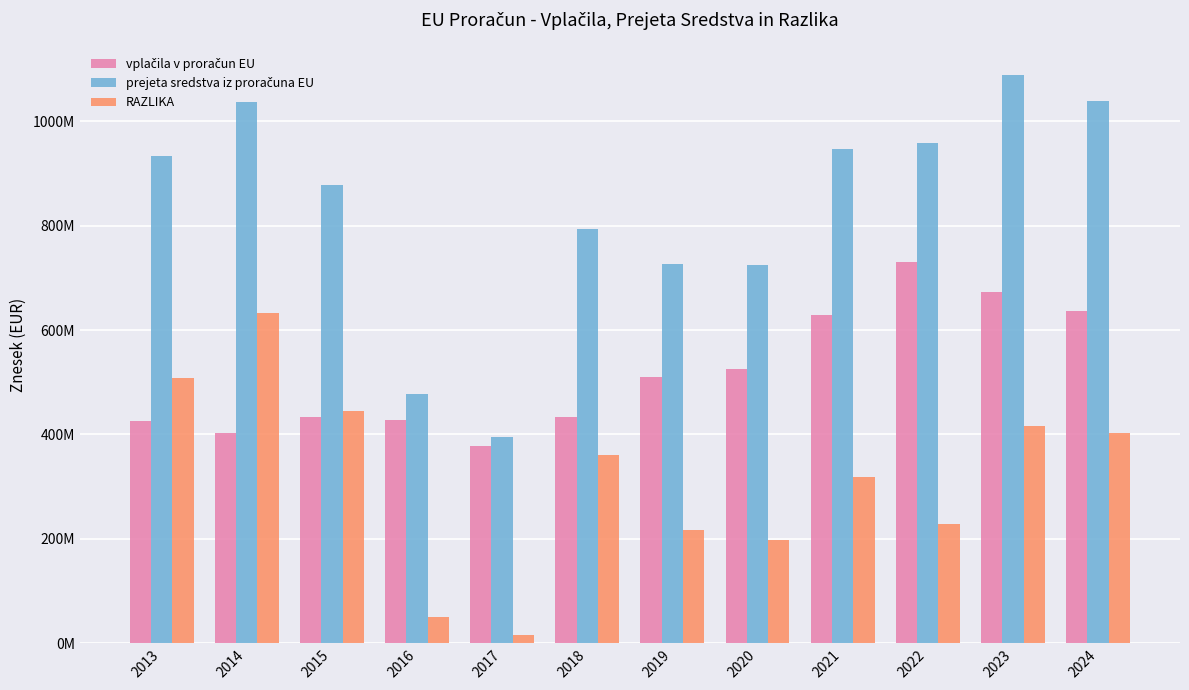

What is the value of the vplačila v proračun EU bar at the 4th from the left?

427423091